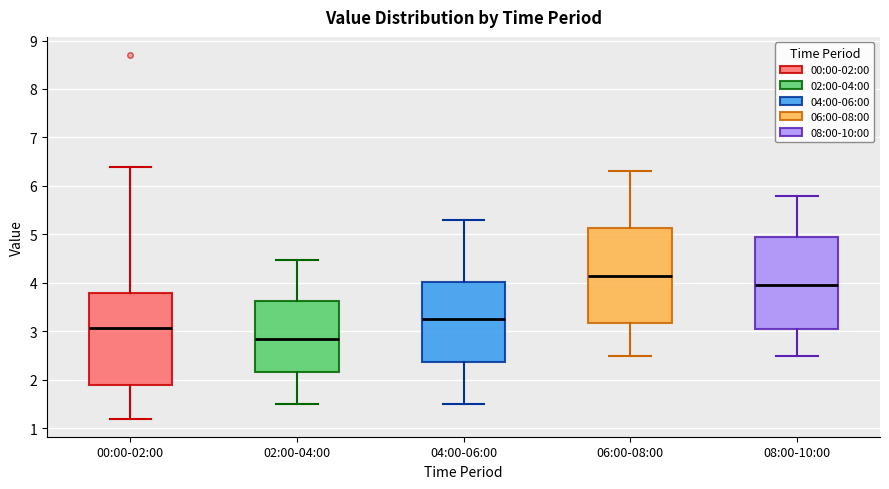

Where does the lower whisker of the box for 02:00-04:00 end on the y-axis? The values are not printed on the chart, so give them approximately, as read against the axis.

1.5